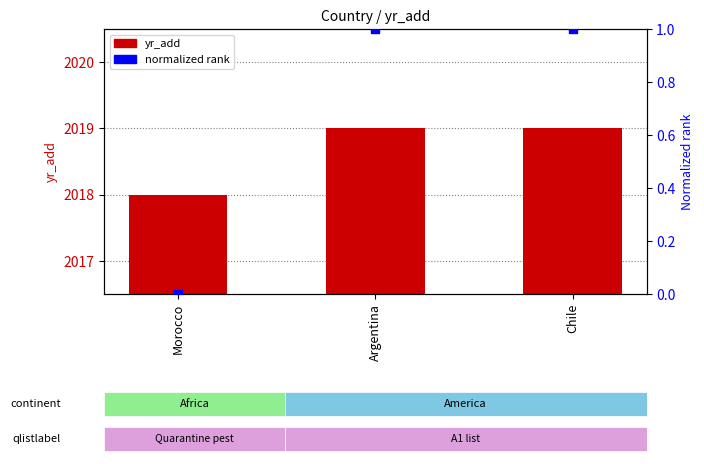

Is the value of normalized rank at Chile greater than the value of yr_add at Chile?

No